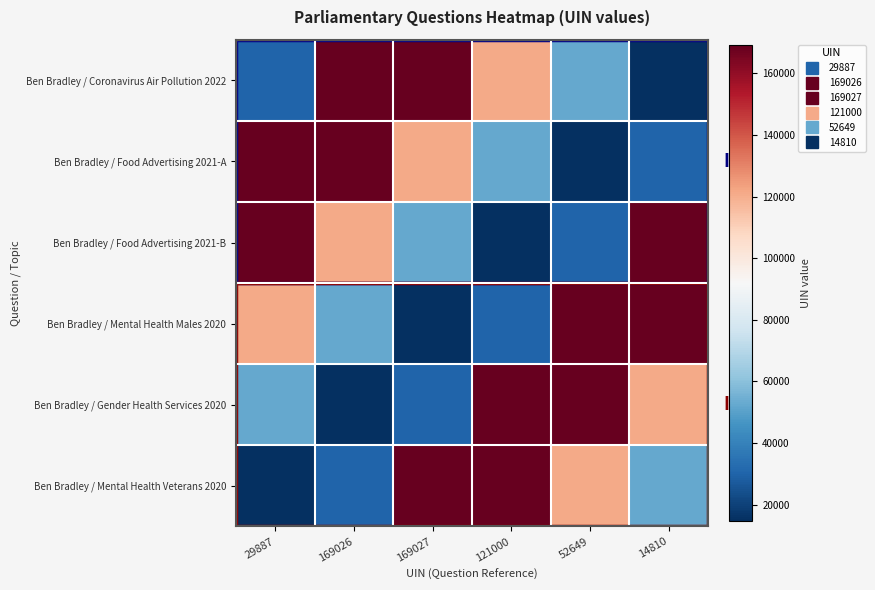

Reading left to right, what are all the values shown in this chart?

Ben Bradley / Coronavirus Air Pollution 2022: 29887=29887	169026=169026	169027=169027	121000=121000	52649=52649	14810=14810
Ben Bradley / Food Advertising 2021-A: 29887=169026	169026=169027	169027=121000	121000=52649	52649=14810	14810=29887
Ben Bradley / Food Advertising 2021-B: 29887=169027	169026=121000	169027=52649	121000=14810	52649=29887	14810=169026
Ben Bradley / Mental Health Males 2020: 29887=121000	169026=52649	169027=14810	121000=29887	52649=169026	14810=169027
Ben Bradley / Gender Health Services 2020: 29887=52649	169026=14810	169027=29887	121000=169026	52649=169027	14810=121000
Ben Bradley / Mental Health Veterans 2020: 29887=14810	169026=29887	169027=169026	121000=169027	52649=121000	14810=52649